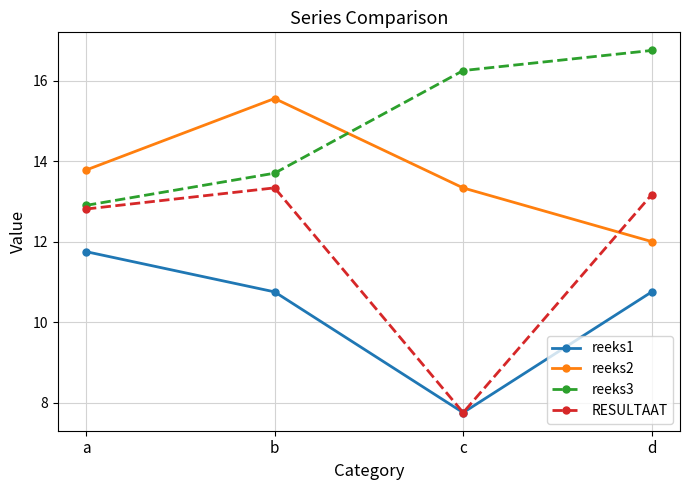

What is the maximum value shown in the chart?

16.8